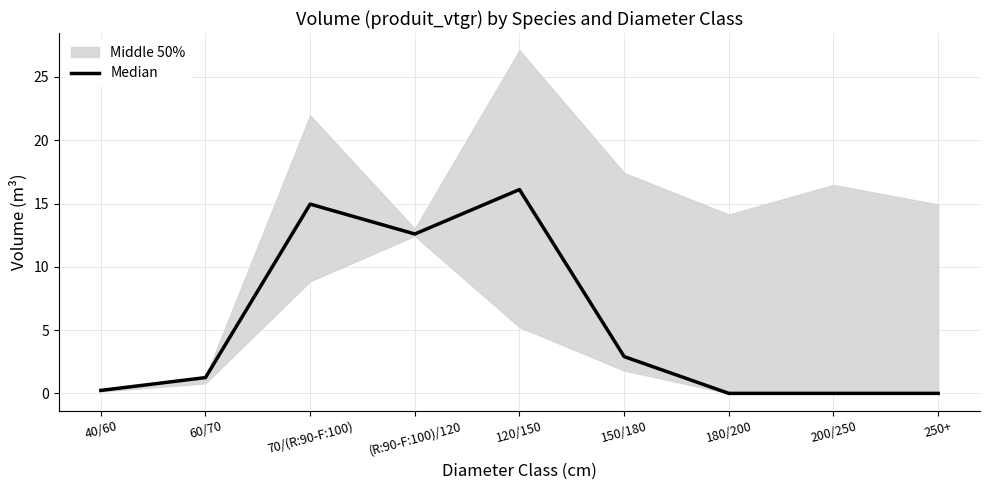

Reading left to right, what are all the values shown in this chart?

0.2	1.2	15.0	12.6	16.1	2.9	0.0	0.0	0.0